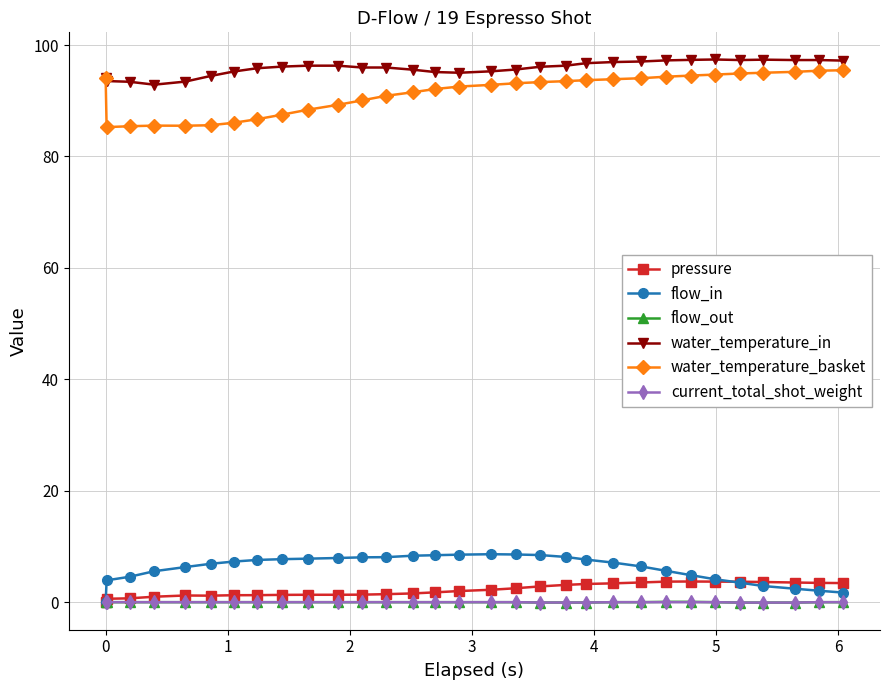

True or false: current_total_shot_weight and water_temperature_in intersect in this chart.

False